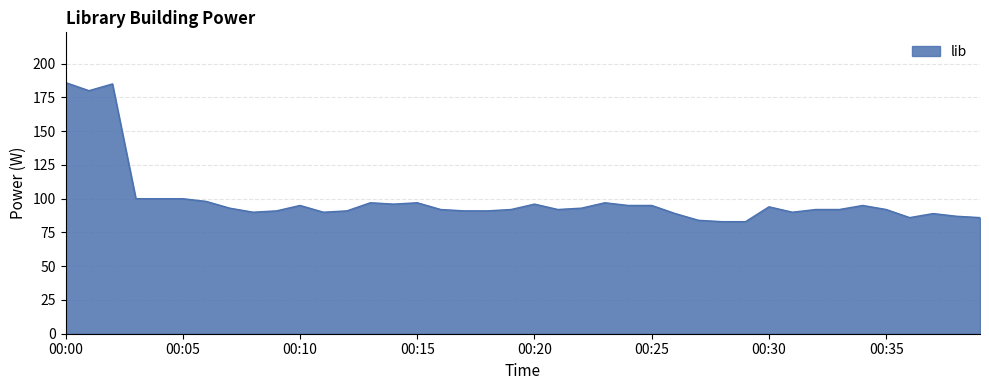

What is the difference between the second highest and second lowest values?

102